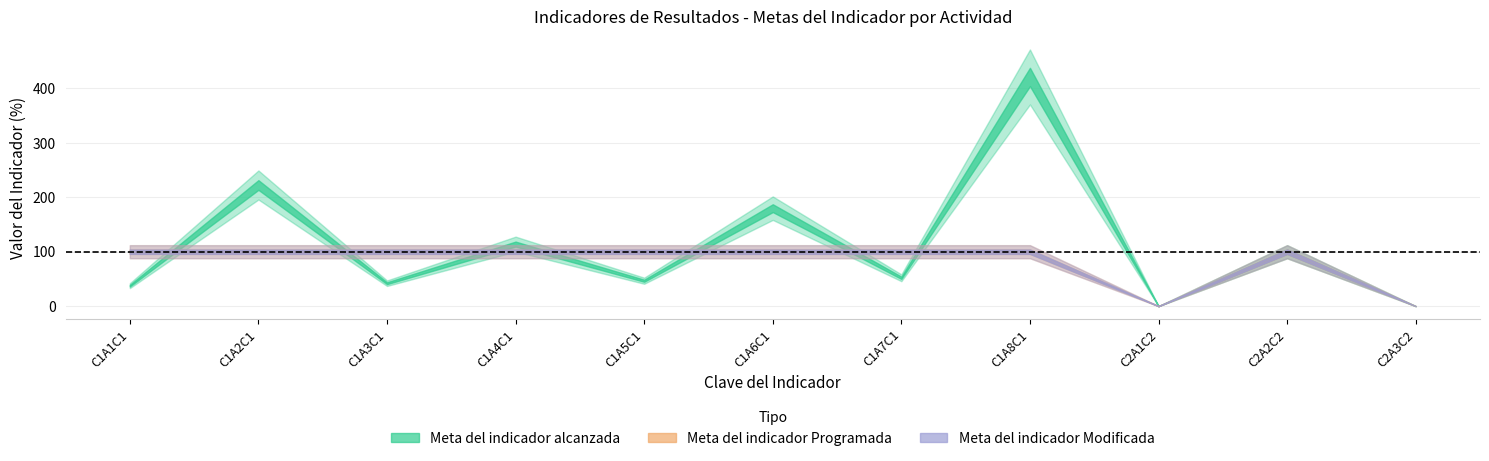

At how many categories does at least one series exceed 351?

1